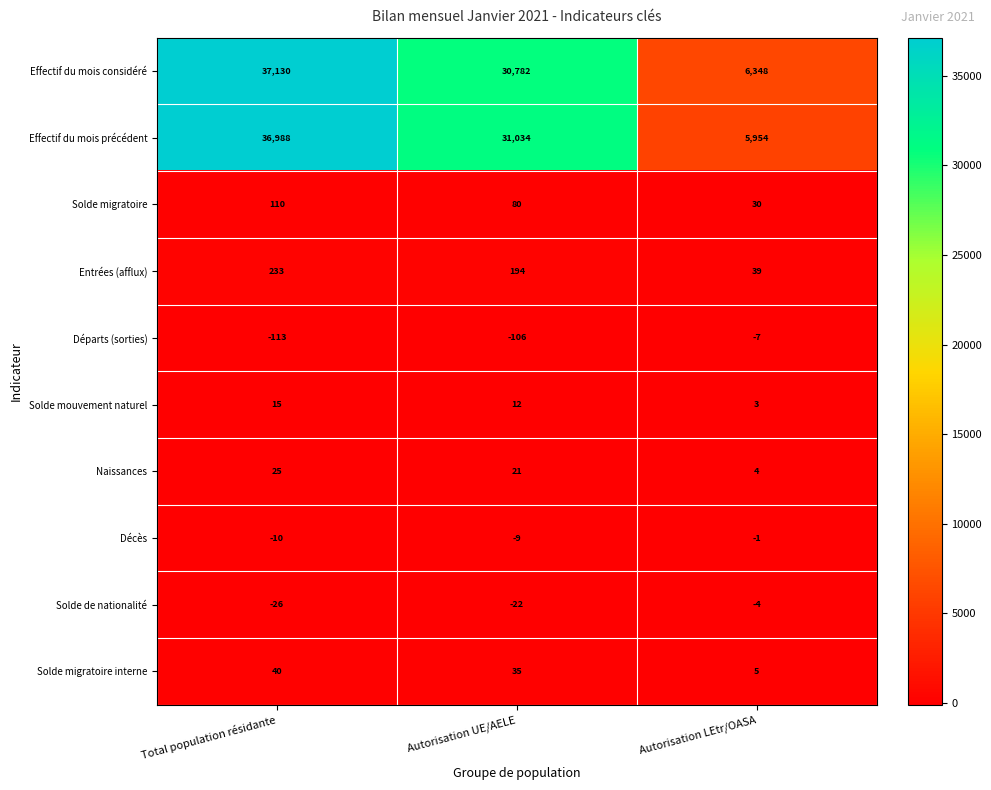

At how many categories does at least one series exceed 2285?

3